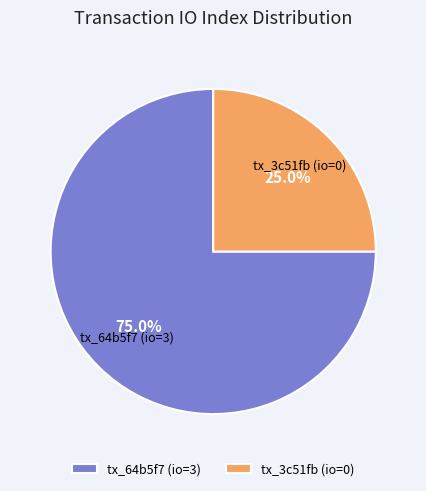

Approximately how many times larger is the value at tx_64b5f7 (io=3) compared to tx_3c51fb (io=0)?

3.0